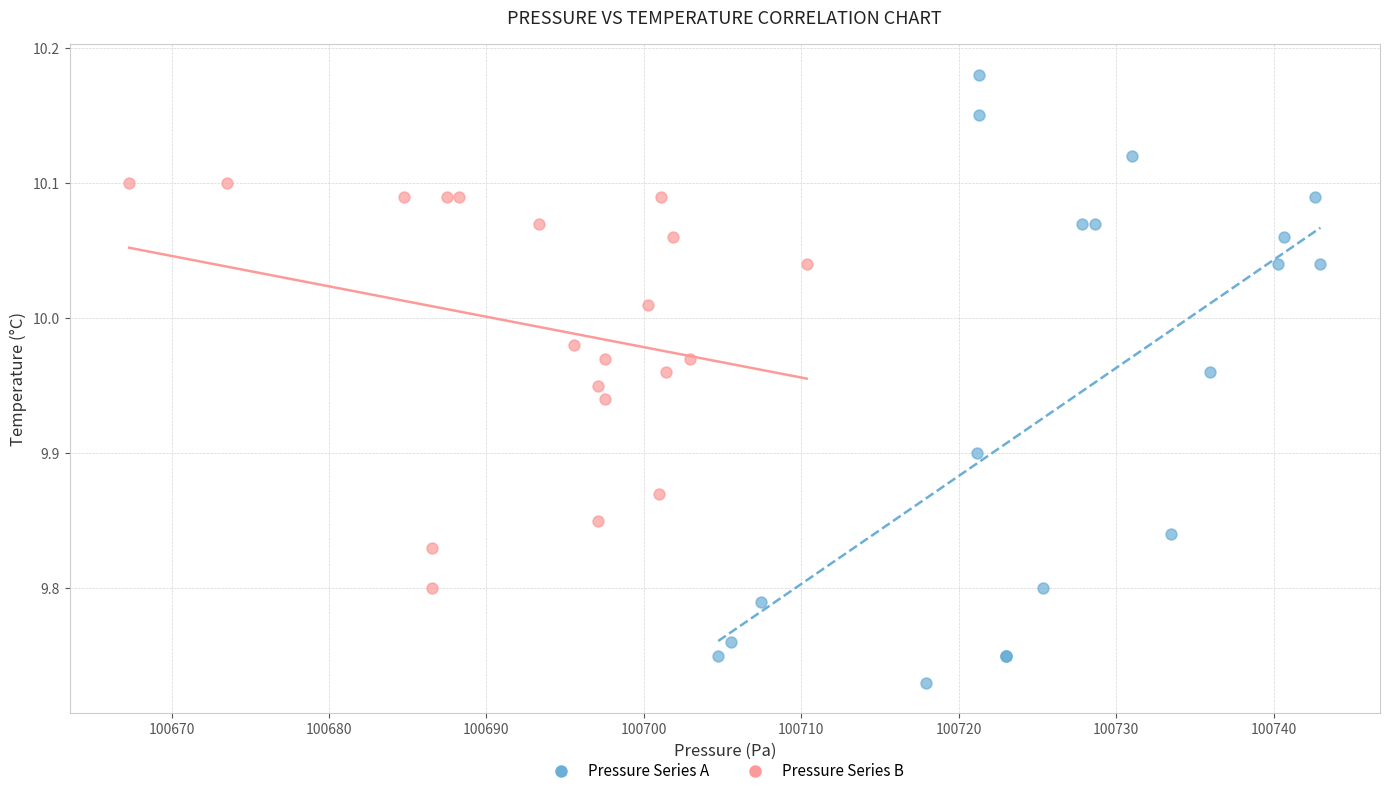

Which series contains the highest Y value?

Pressure Series A